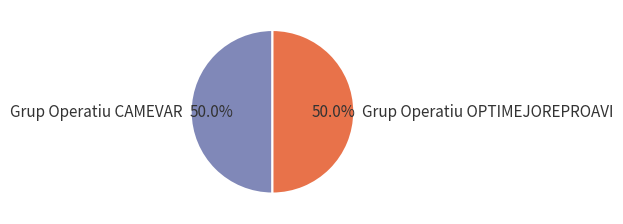

What percentage is the Grup Operatiu CAMEVAR slice, to the nearest percent?

50%